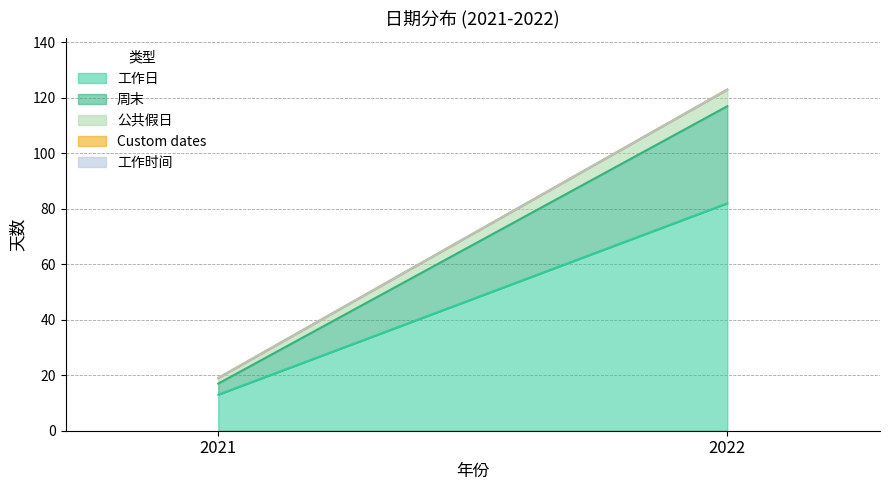

List the labels in order of 周末 value, largest first.

2022, 2021